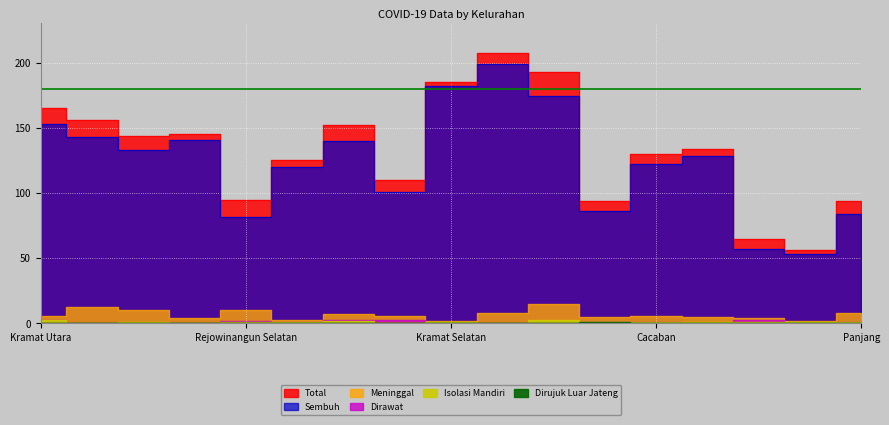

In Sembuh, how many points are lower than both neighbors (excluding endpoints)?

5